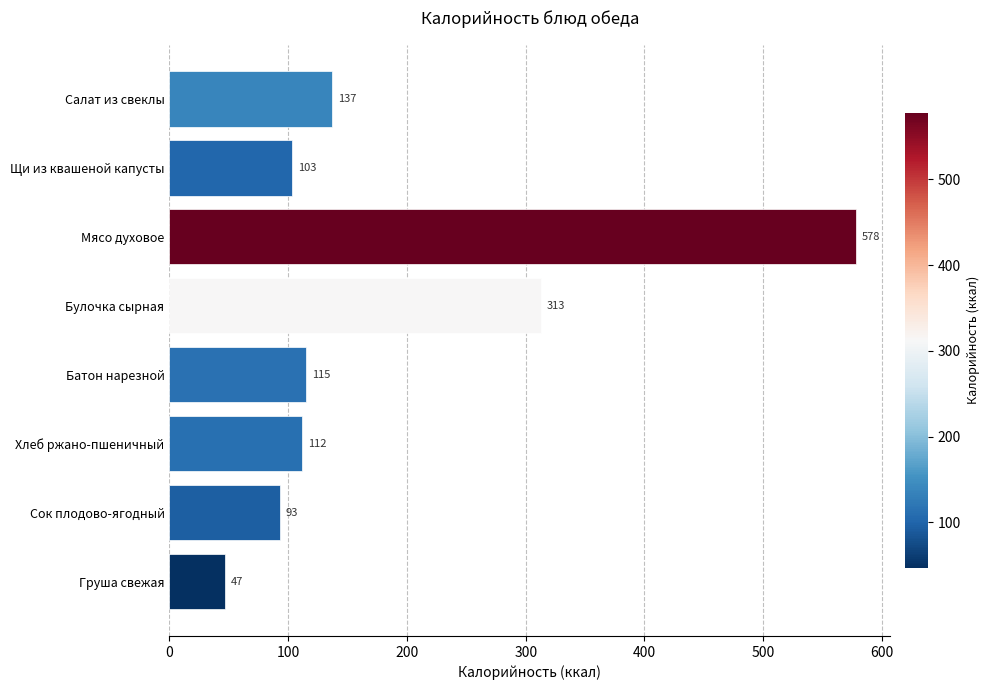

Which category has the lowest value across all series?

Груша свежая